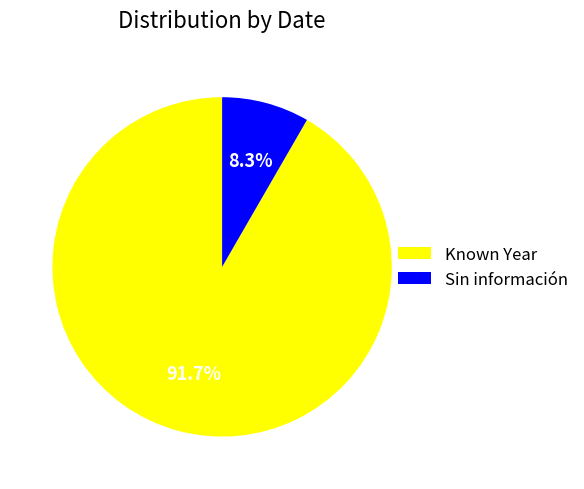

Is there any slice that represents more than half of the pie?

Yes